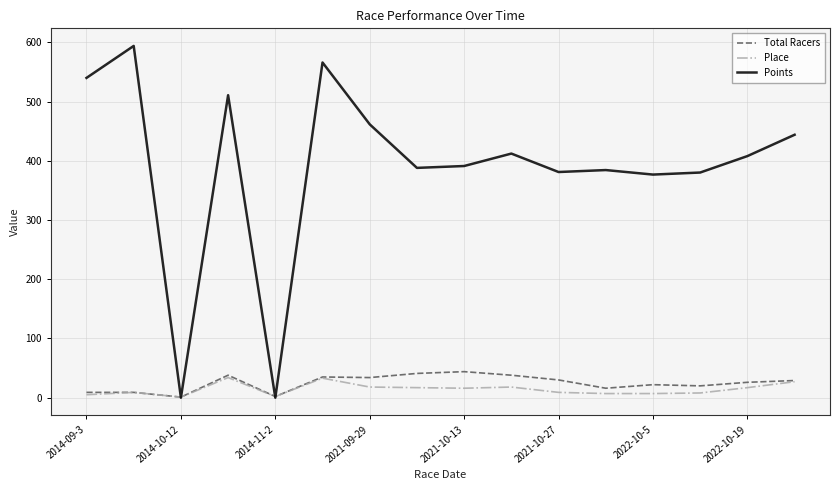

What is the maximum value for Place?

34.0